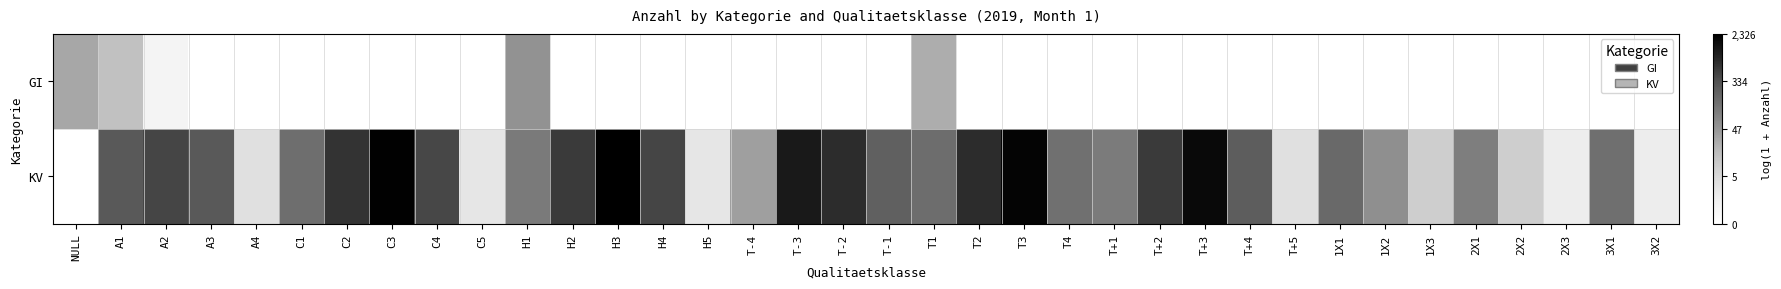

Rank the series by their average value, from highest to lowest.

KV, GI